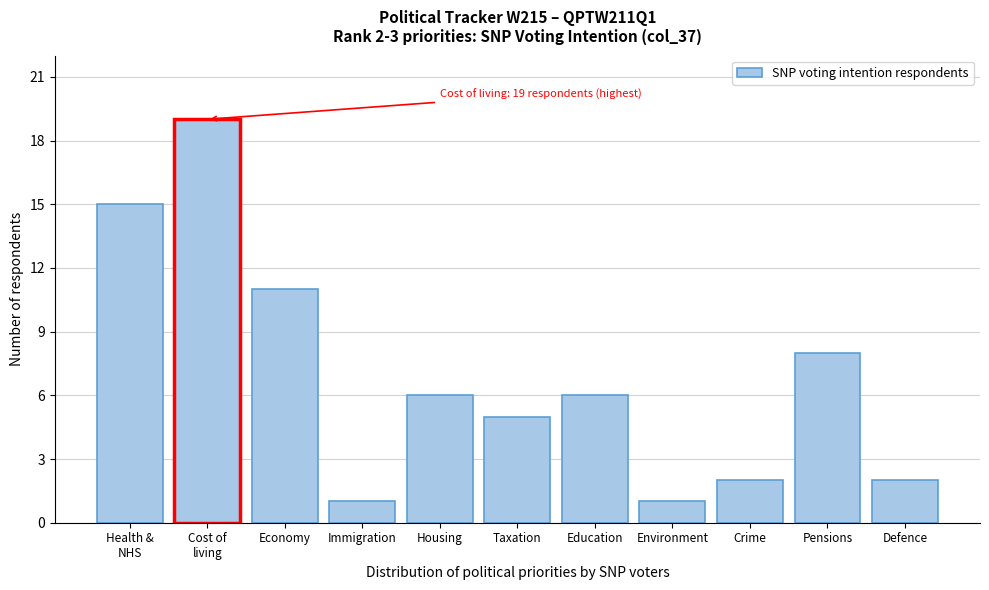

Reading right to left, extract all data points from this chart.

2	8	2	1	6	5	6	1	11	19	15